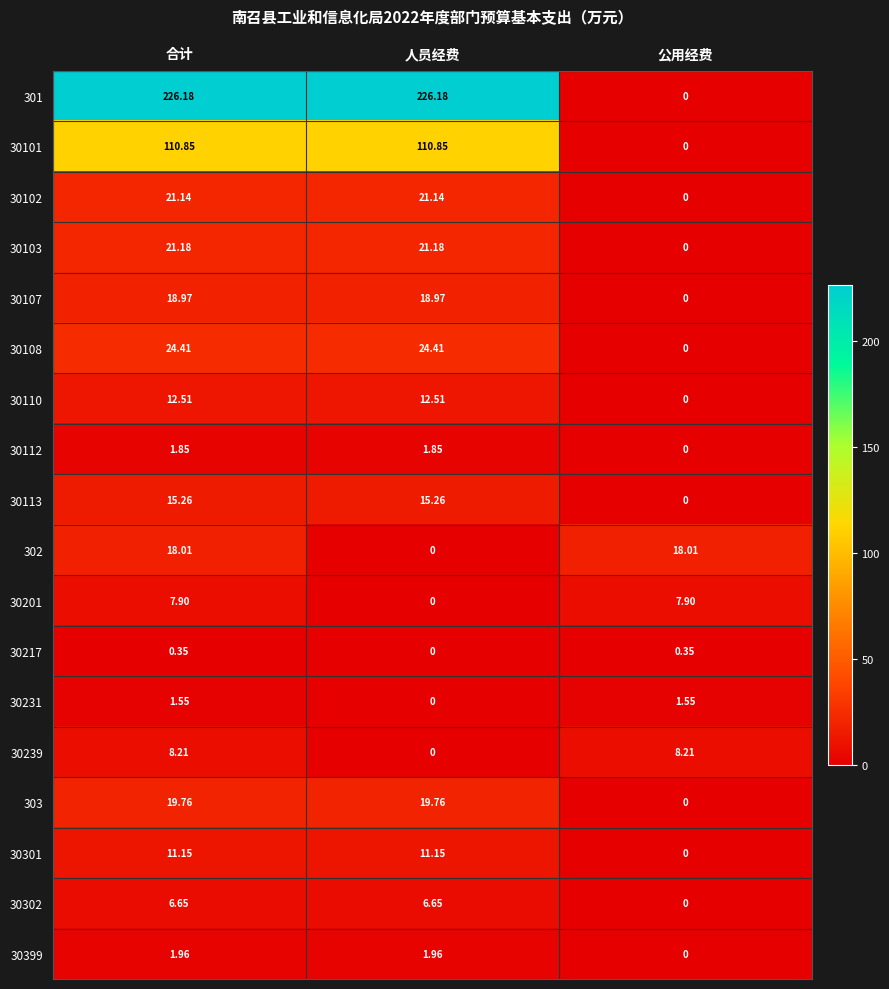

At which label is 301 closest to 113?

公用经费